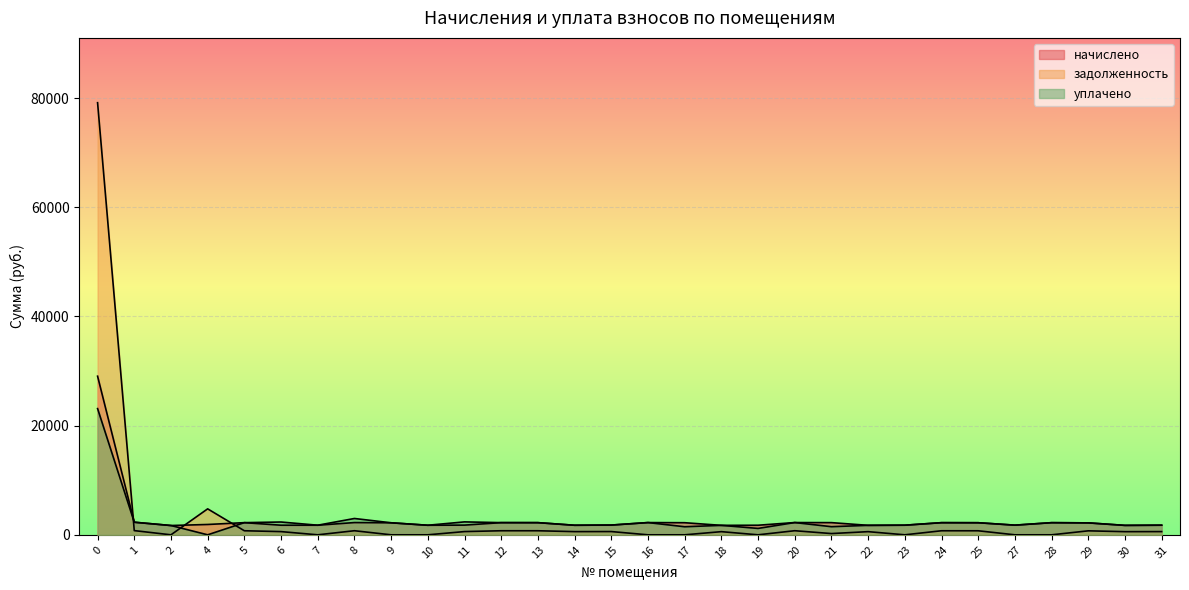

Where is уплачено nearest to the value 11559?

8